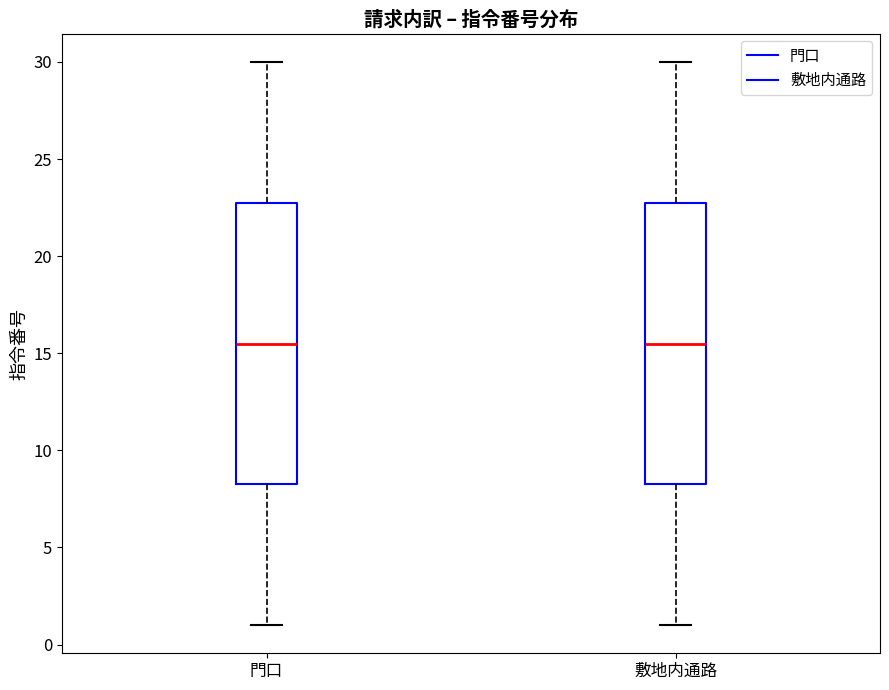

Reading left to right, transcribe this box plot: for each box, give where its median line is, the range the box spans, and where its two whiskers end, as read against the y-axis. The values are not printed on the chart, so give them approximately, as read against the axis.

門口: median 15.5, box 8.5 to 23.0, whiskers 1.0 to 30.0
敷地内通路: median 15.5, box 8.5 to 23.0, whiskers 1.0 to 30.0